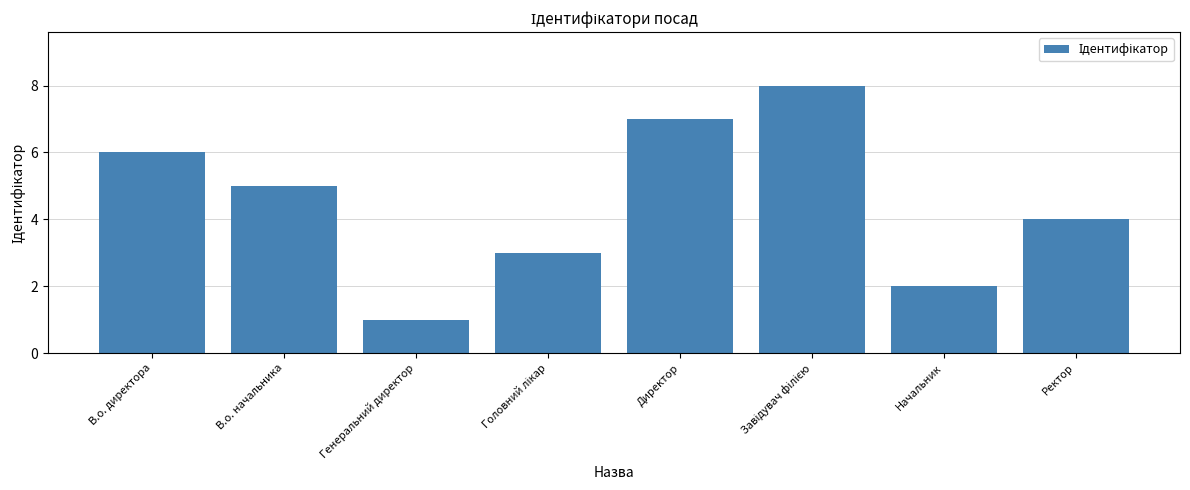

Which has a higher value, Директор or Генеральний директор?

Директор